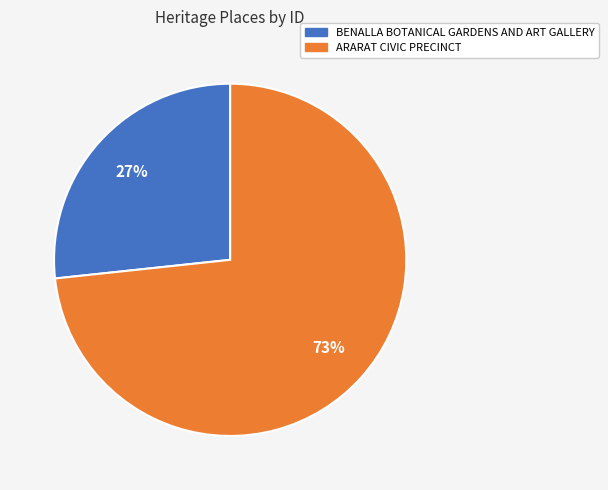

To the nearest percent, what is the average slice percentage?

50%